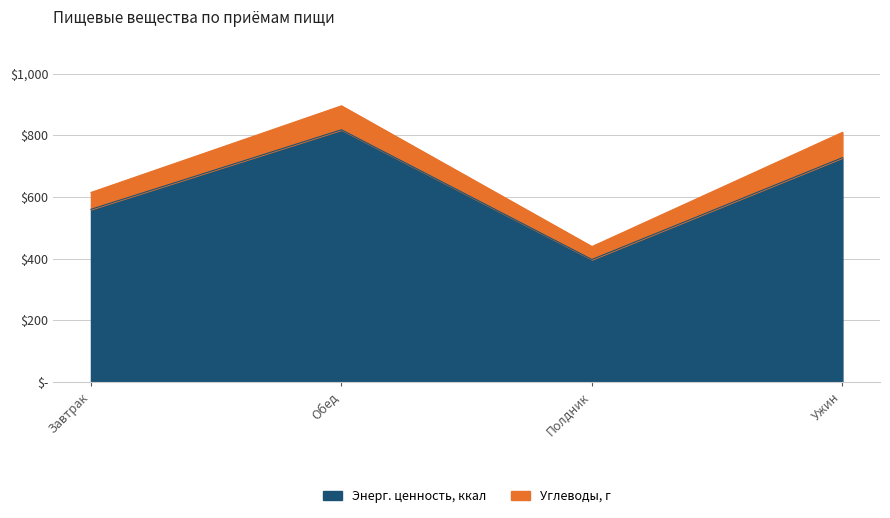

The Углеводы series shows 77.6 at Обед. True or false?

True